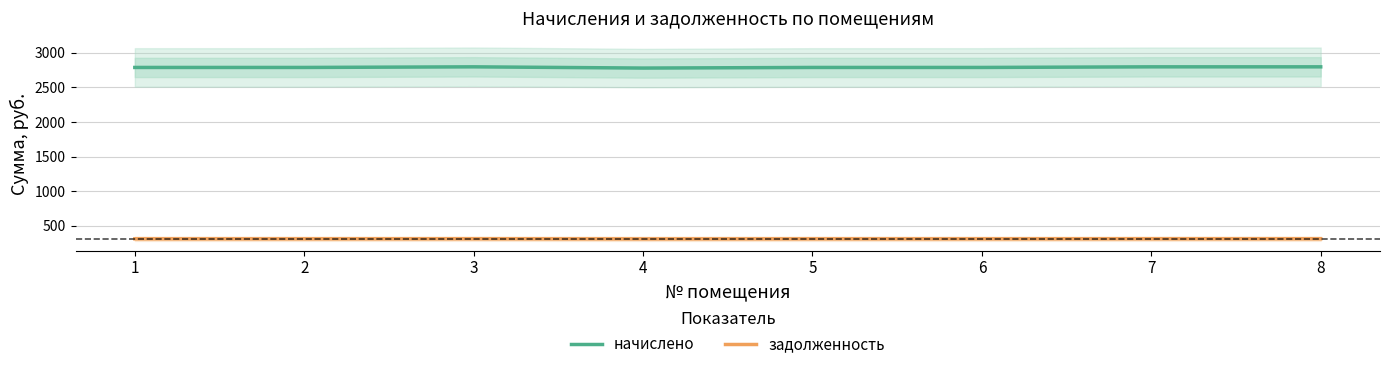

How many values in the задолженность series exceed 309?

7